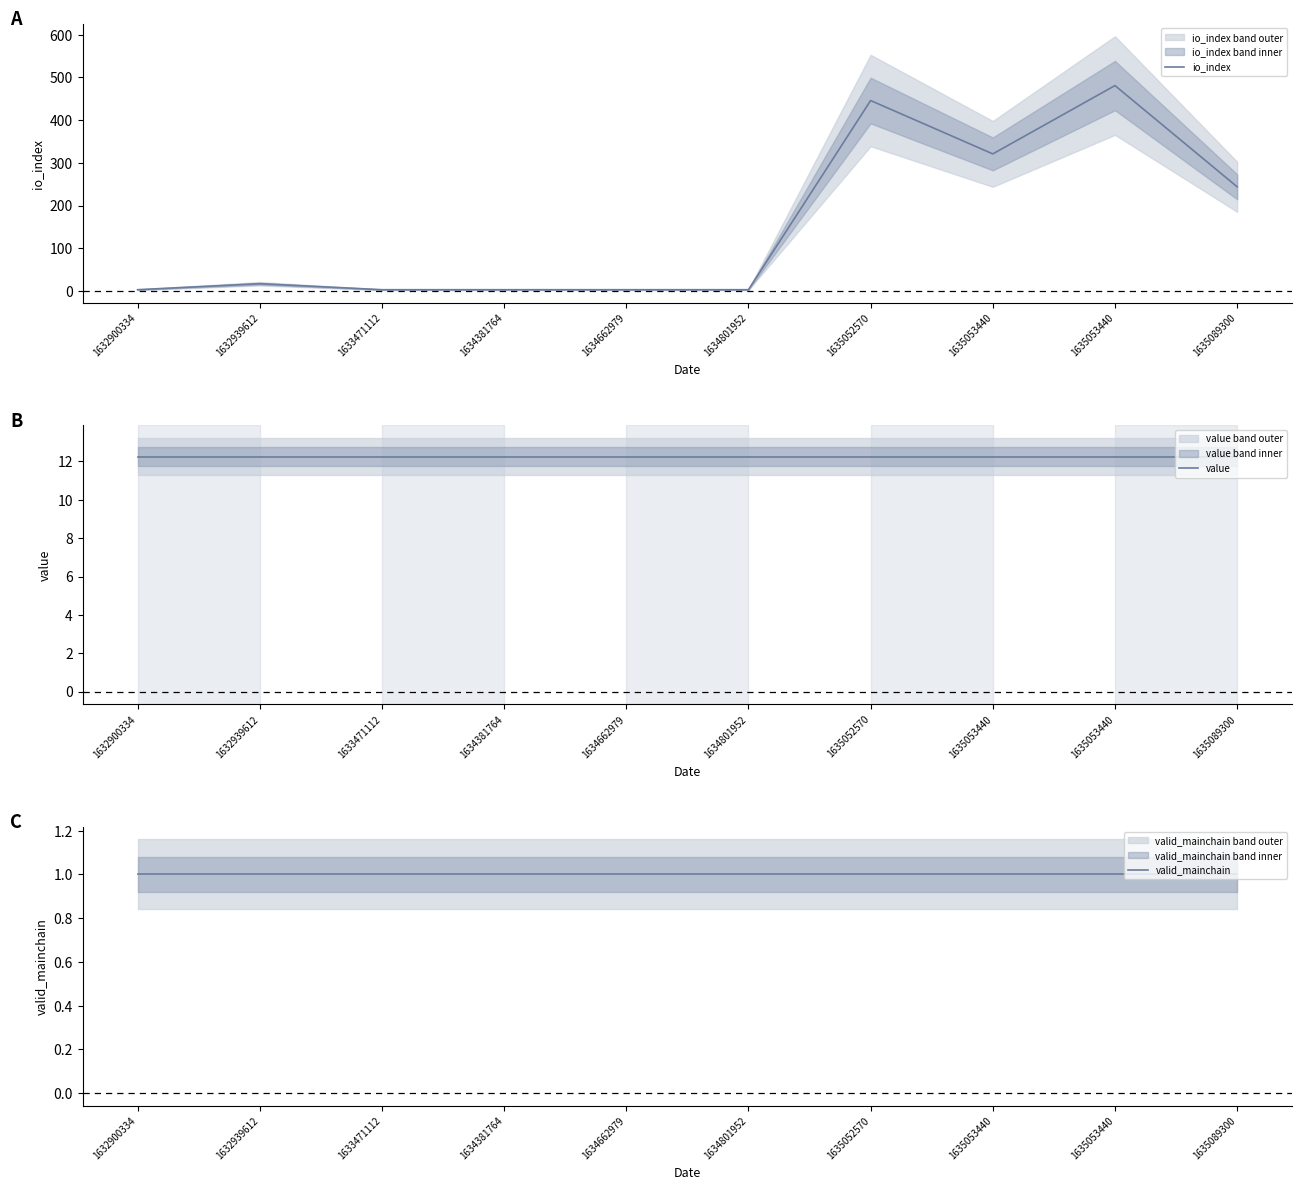

Between 1634801952 and 1632939612, which is larger?

1632939612